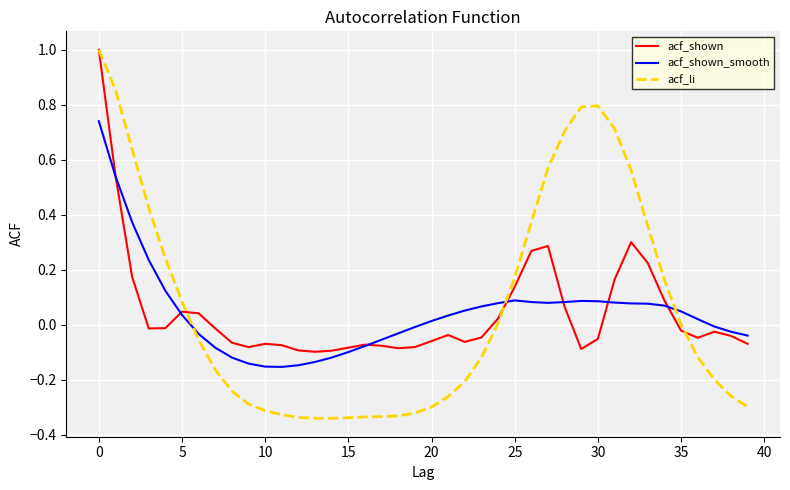

What is the maximum value for acf_shown?

1.0